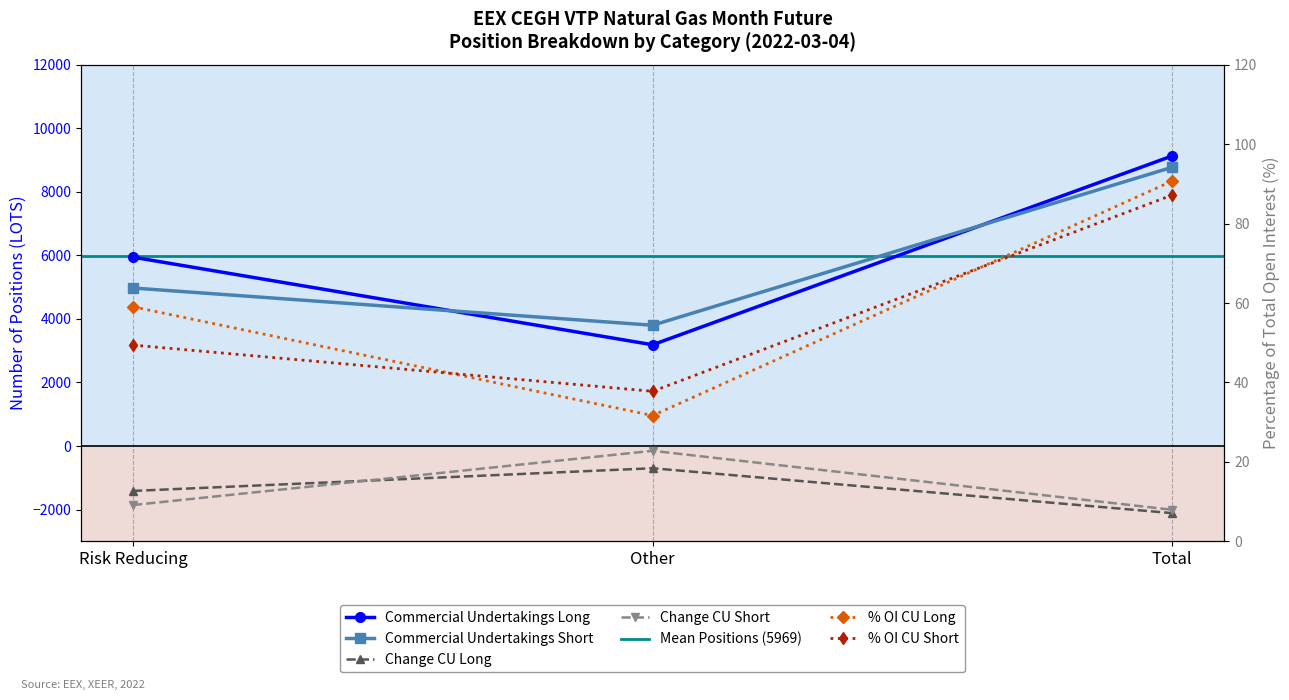

What is the maximum value shown in the chart?

9132.0